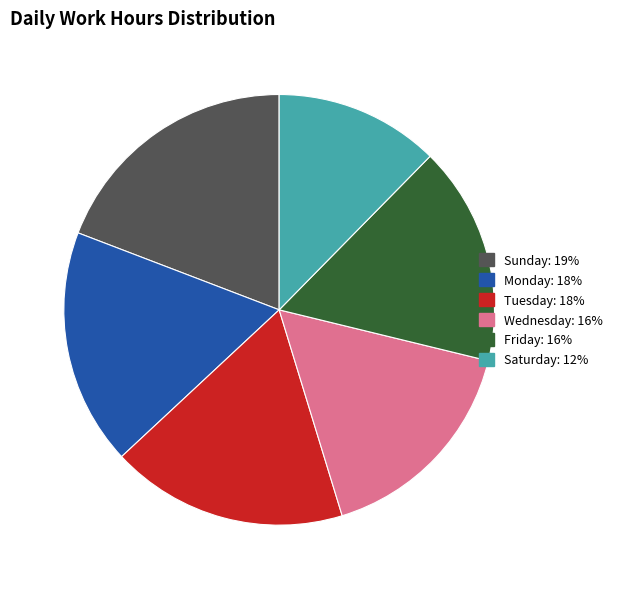

Does any single category account for the majority?

No